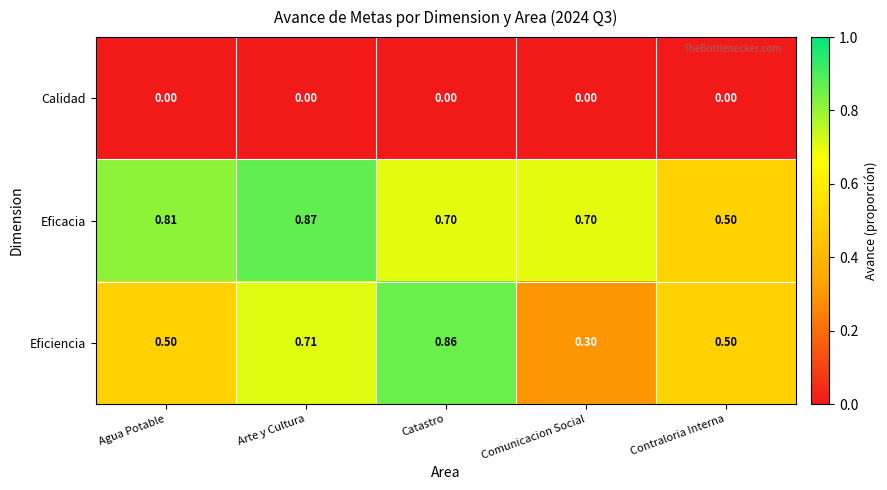

At which category is the sum across all series the highest?

Arte y Cultura